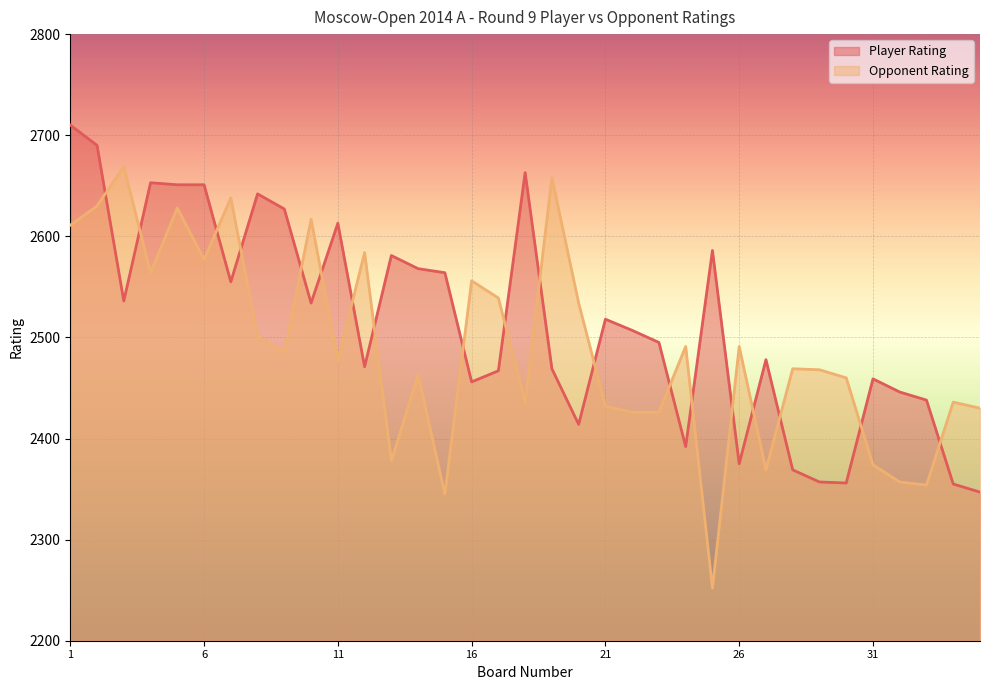

The Opponent Rating series shows 4394 at 2. True or false?

False